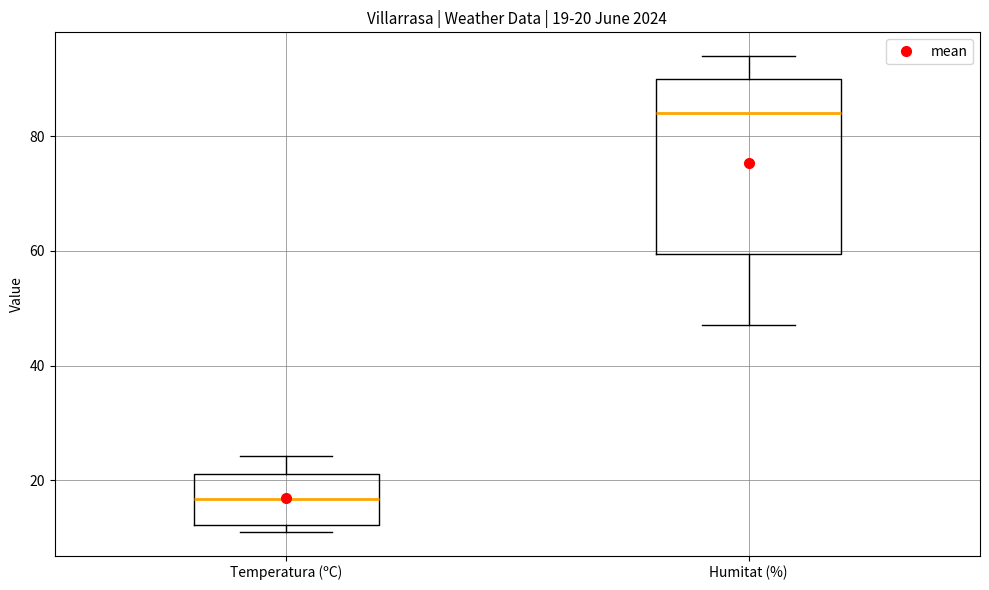

Which box is the tallest, from its lower edge to its upper edge?

Humitat (%)